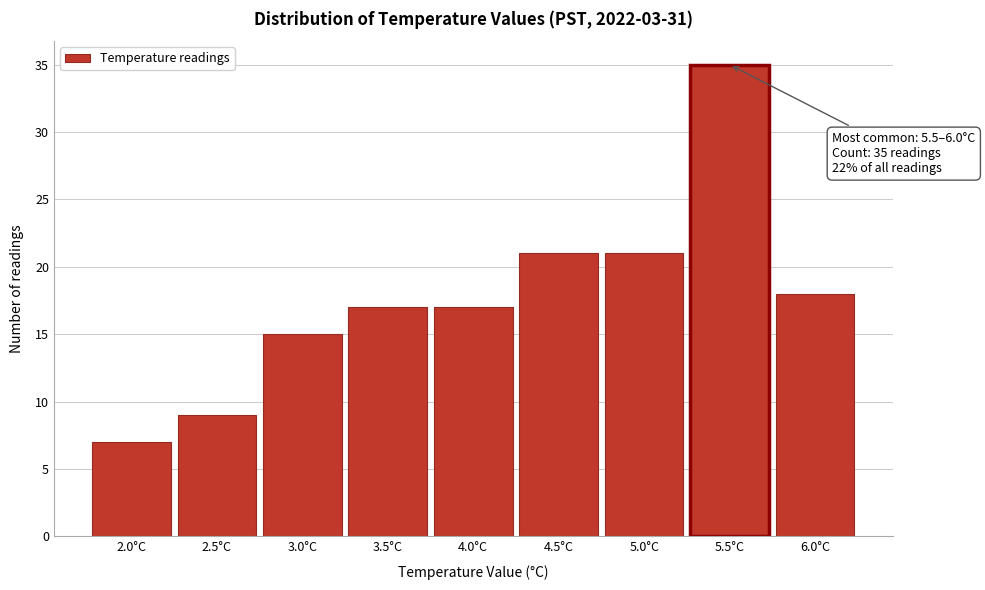

Reading left to right, transcribe all the data shown in this chart.

2.0°C=7	2.5°C=9	3.0°C=15	3.5°C=17	4.0°C=17	4.5°C=21	5.0°C=21	5.5°C=35	6.0°C=18